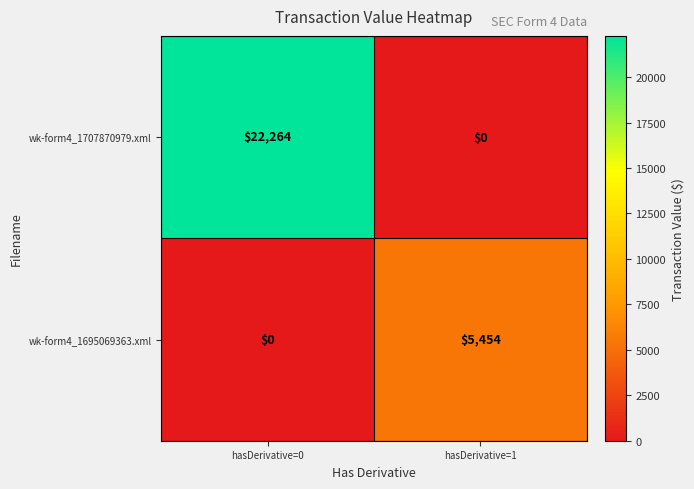

True or false: wk-form4_1707870979.xml has a value of 7619 at hasDerivative=0.

False